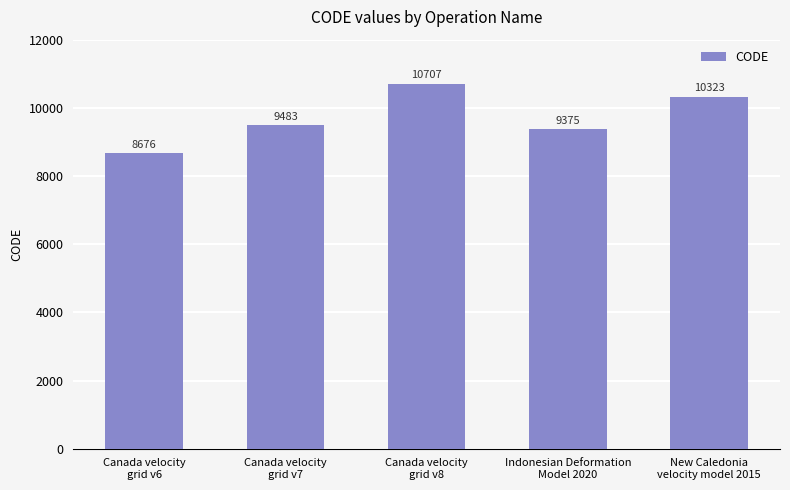

What is the ratio of the value at Canada velocity
grid v7 to the value at New Caledonia
velocity model 2015?

0.9